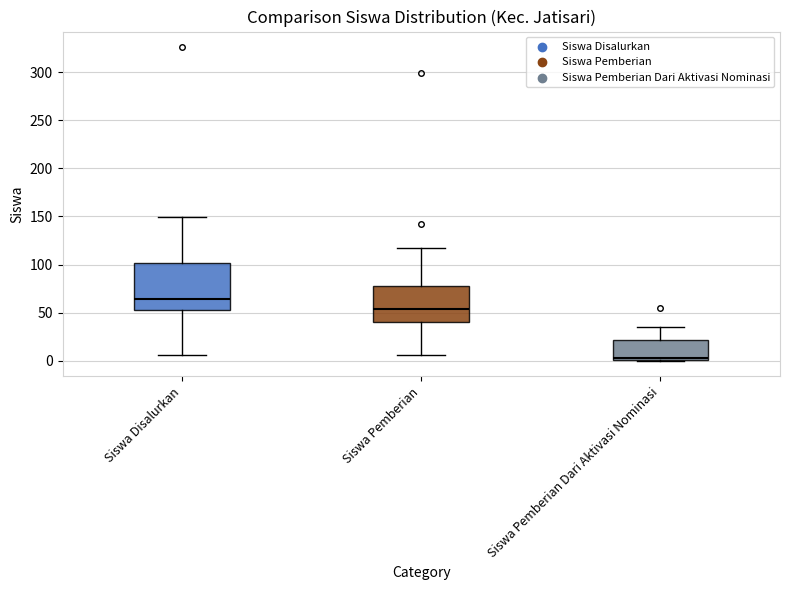

Where does the upper whisker of the box for Siswa Disalurkan end on the y-axis? The values are not printed on the chart, so give them approximately, as read against the axis.

150